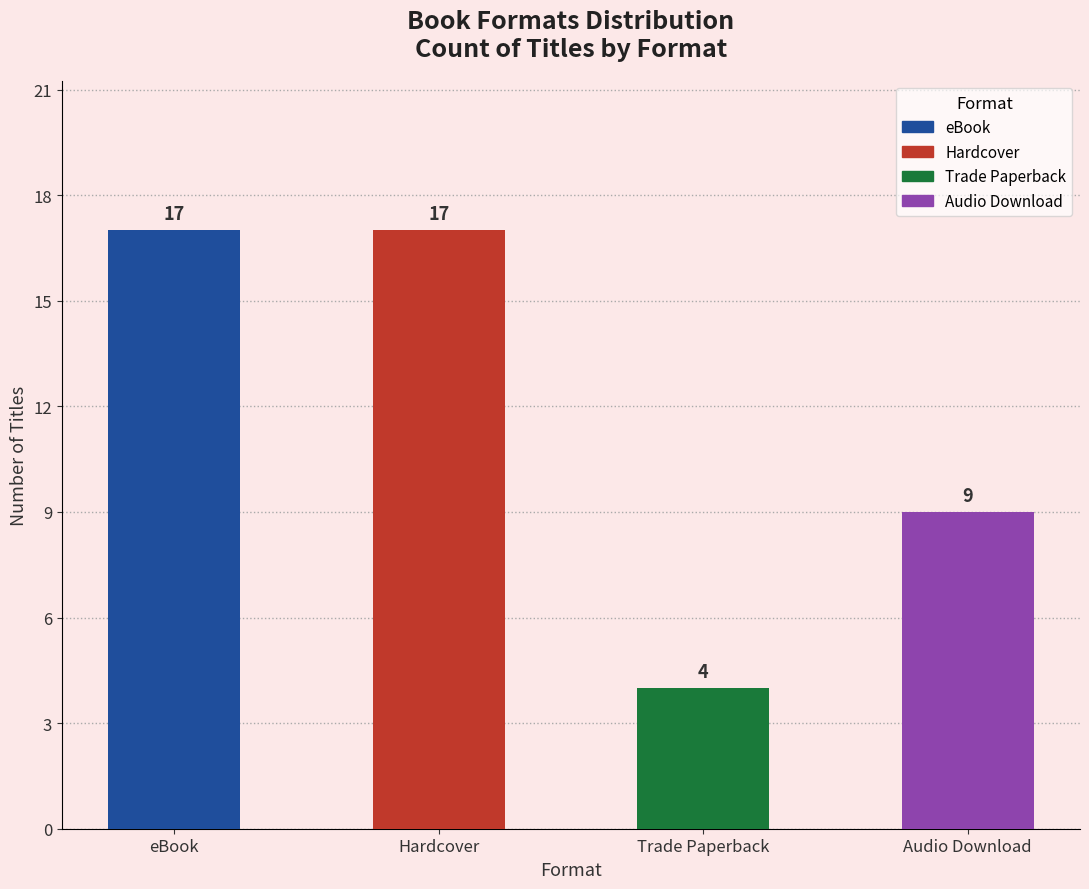

What position from the right is eBook?

4